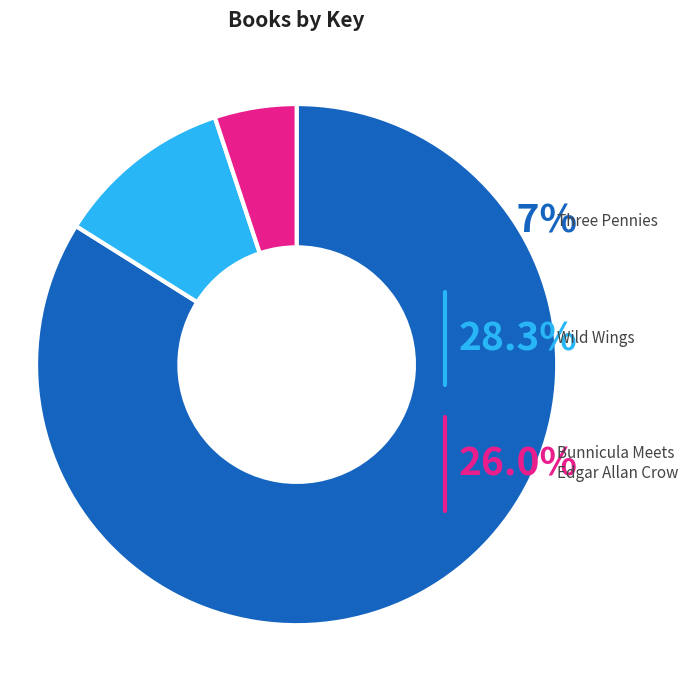

Combined, do Bunnicula Meets Edgar Allan Crow and Three Pennies account for over 50%?

Yes